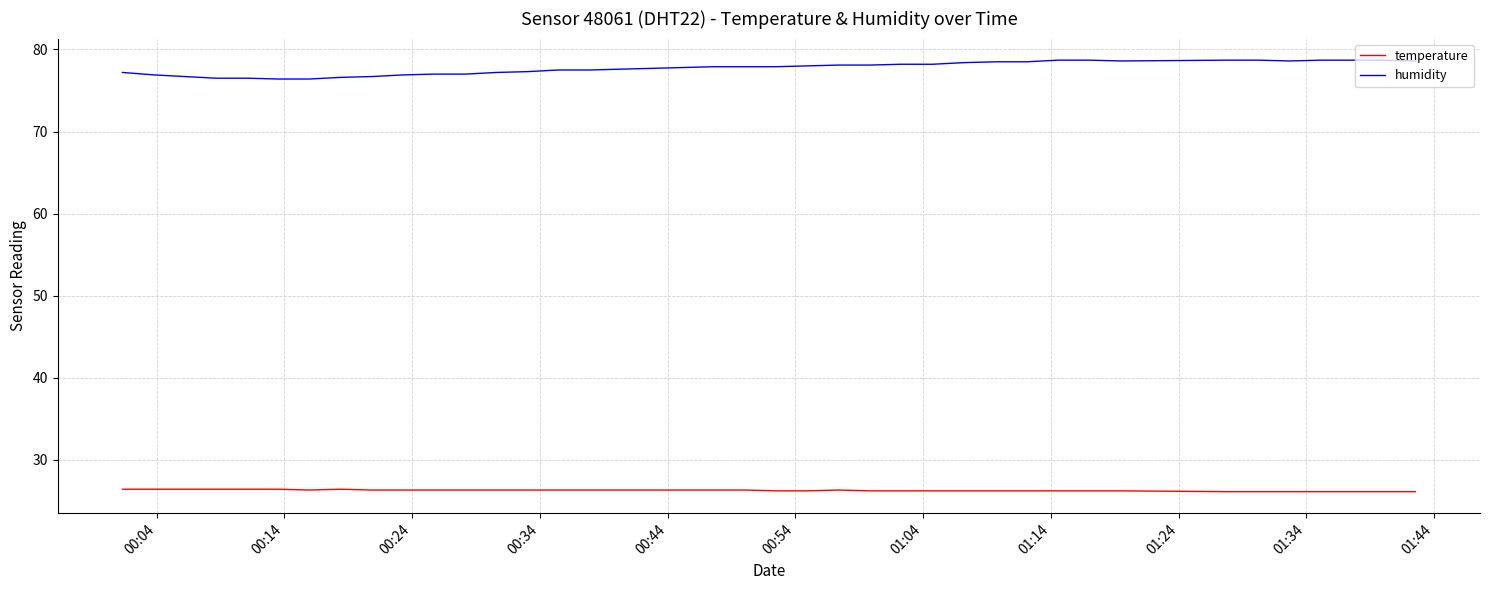

True or false: humidity and temperature cross at least once.

False